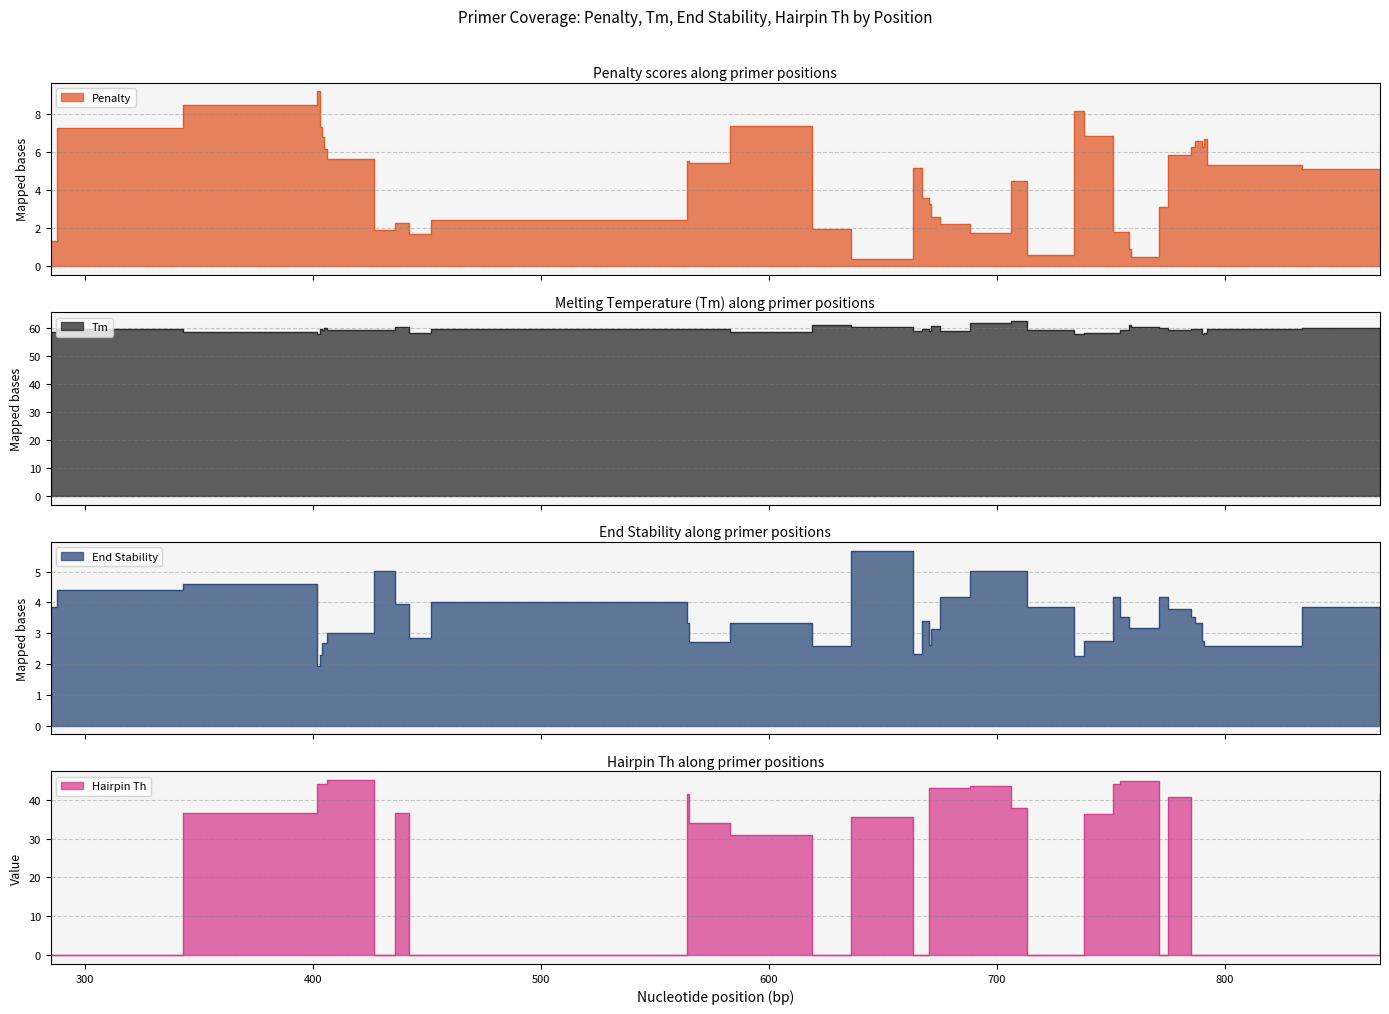

How many lines are shown in the chart?

4